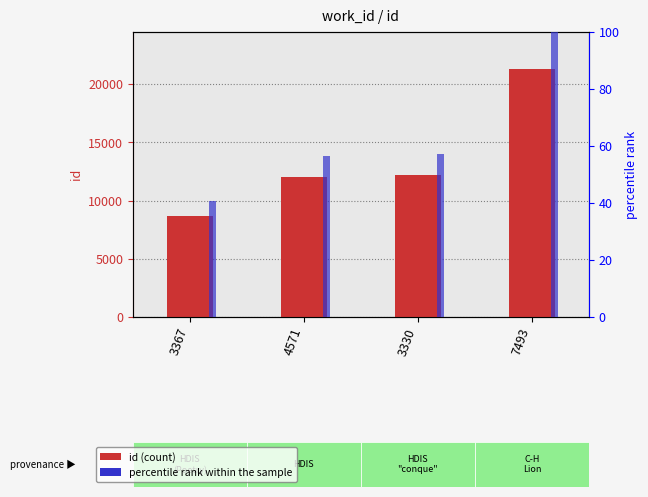

What is the difference between the second highest and second lowest values in the percentile rank within the sample series?

0.9